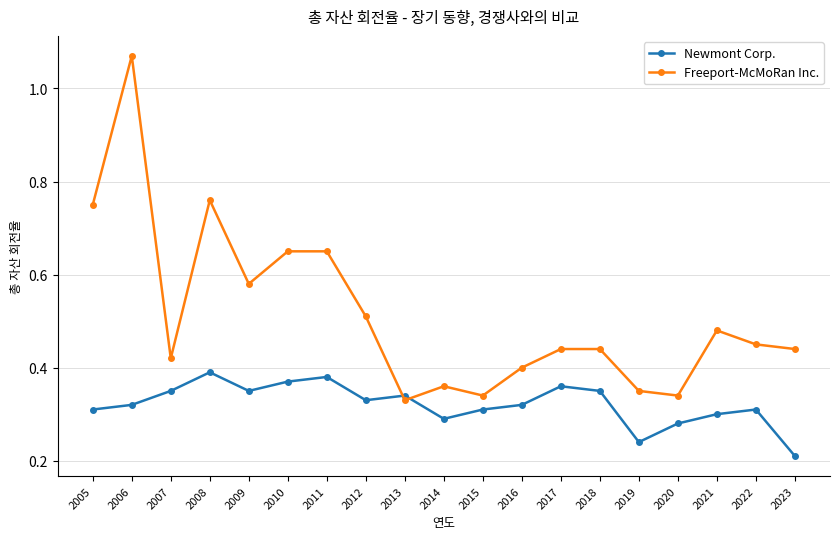

What is the sum of all Freeport-McMoRan Inc. values?

9.8